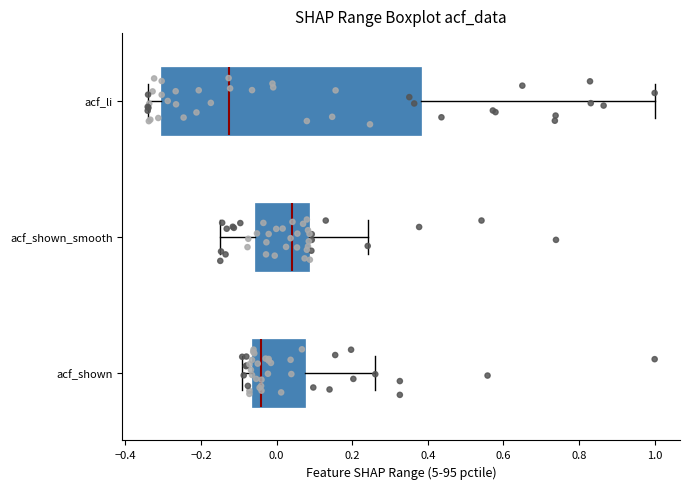

Which box's median line is the furthest to the right?

acf_shown_smooth